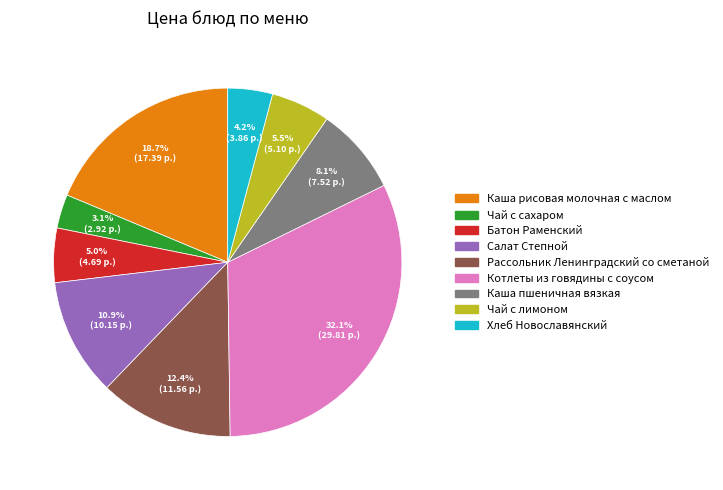

How many segments does this pie chart have?

9